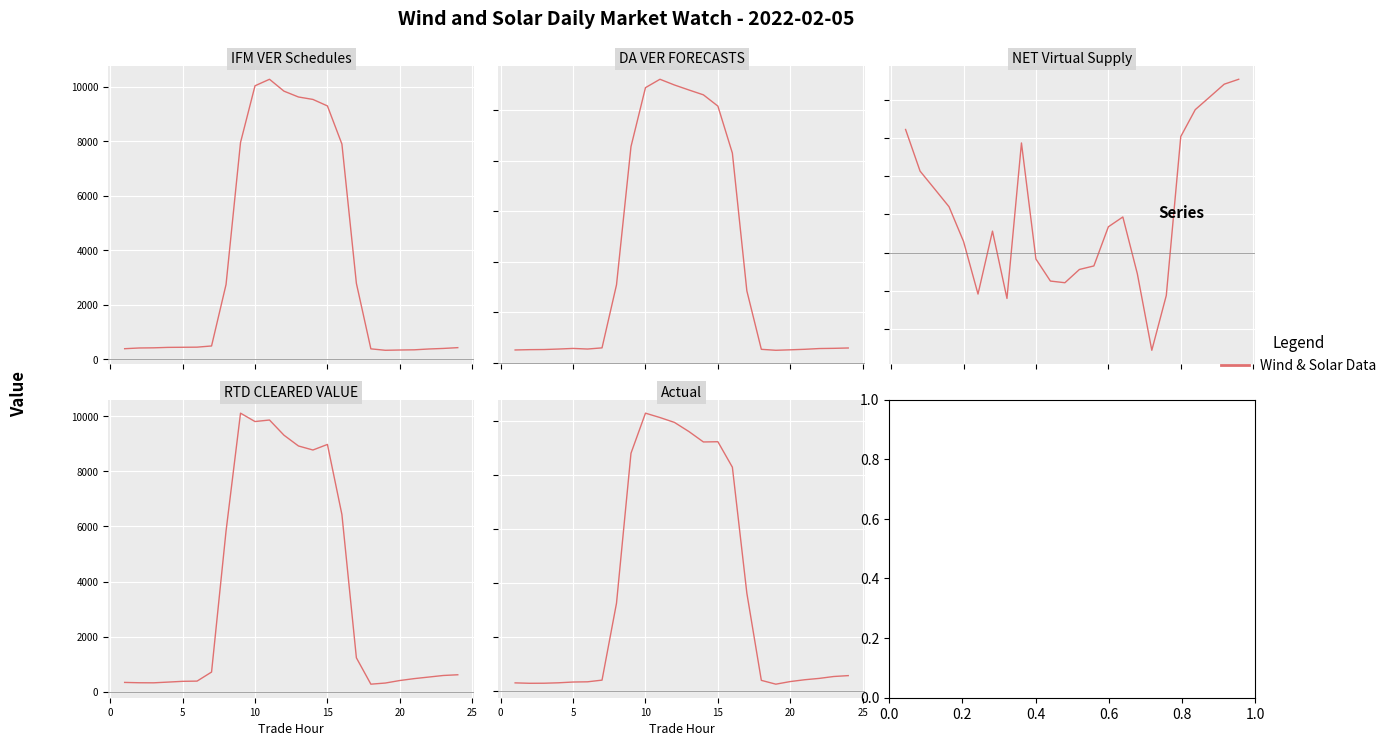

True or false: IFM VER Schedules has more than 1 interior local peaks.

False